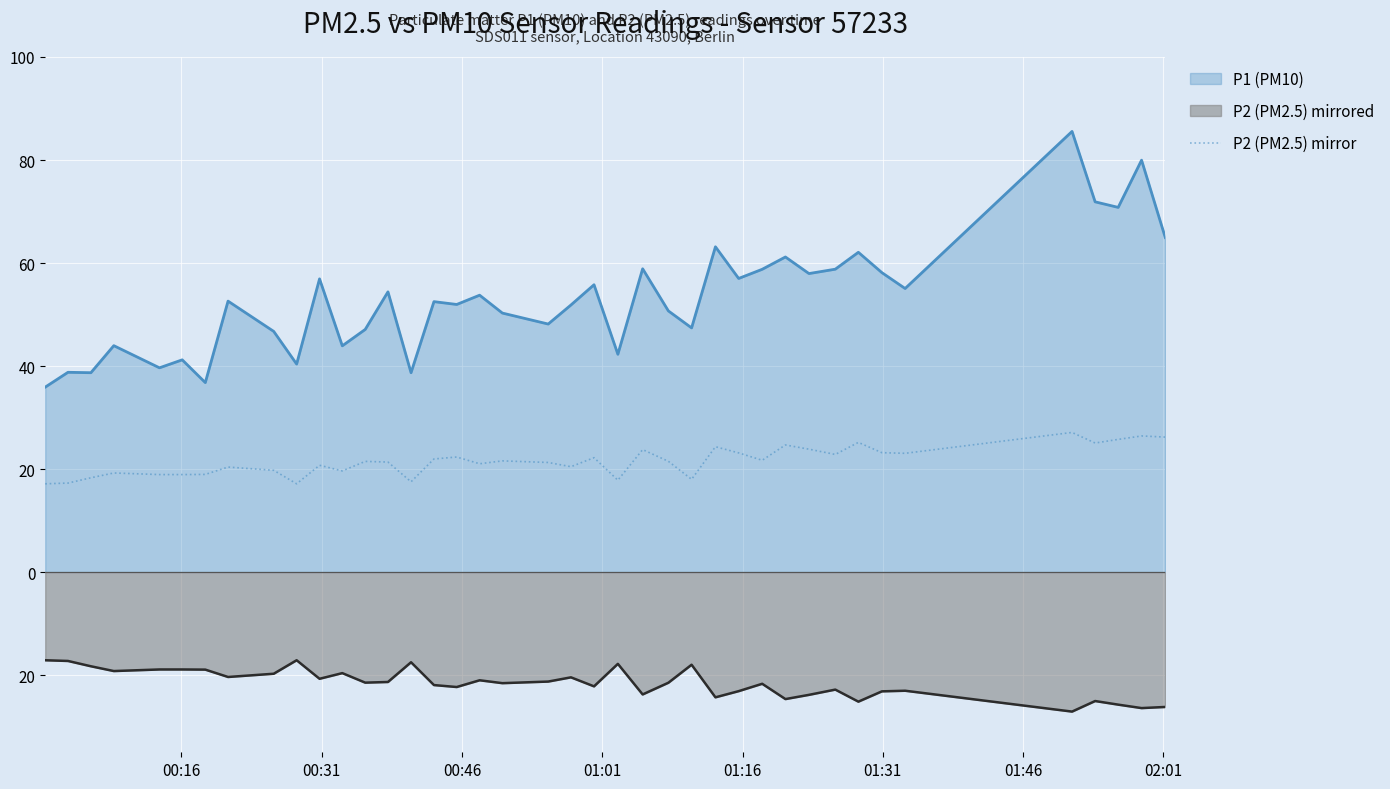

How many data points are above 21?

24